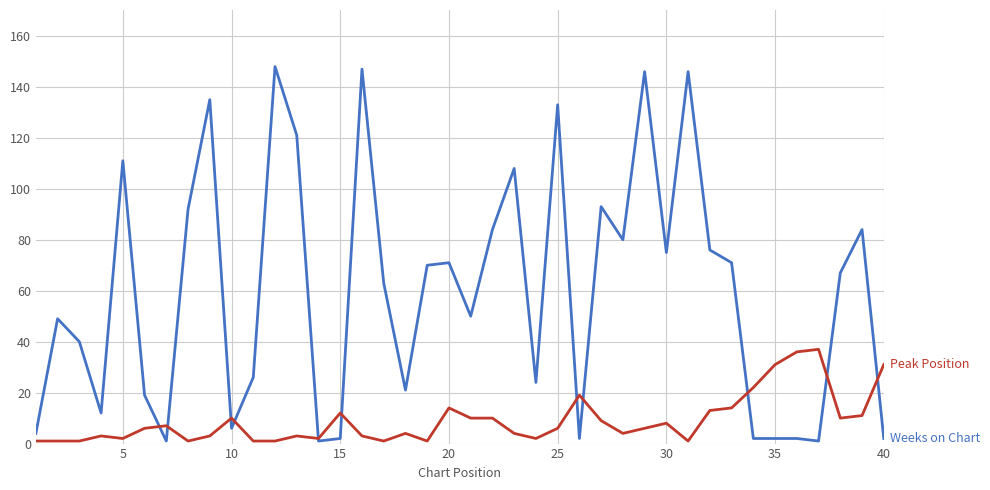

What is the maximum value shown in the chart?

148